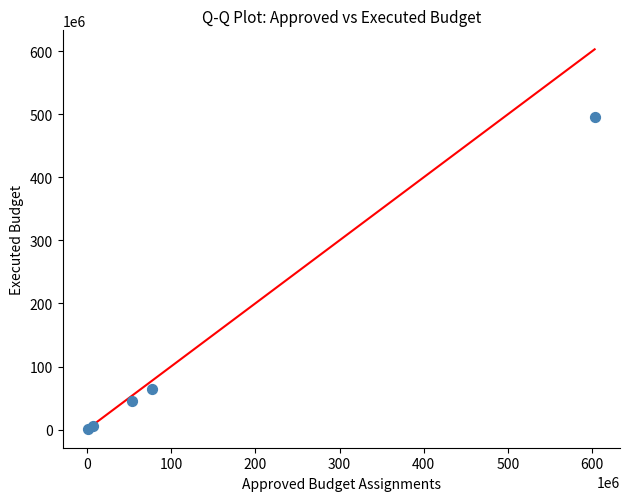

What Y value in the scatter plot is closest to 248838430?

65091732.0